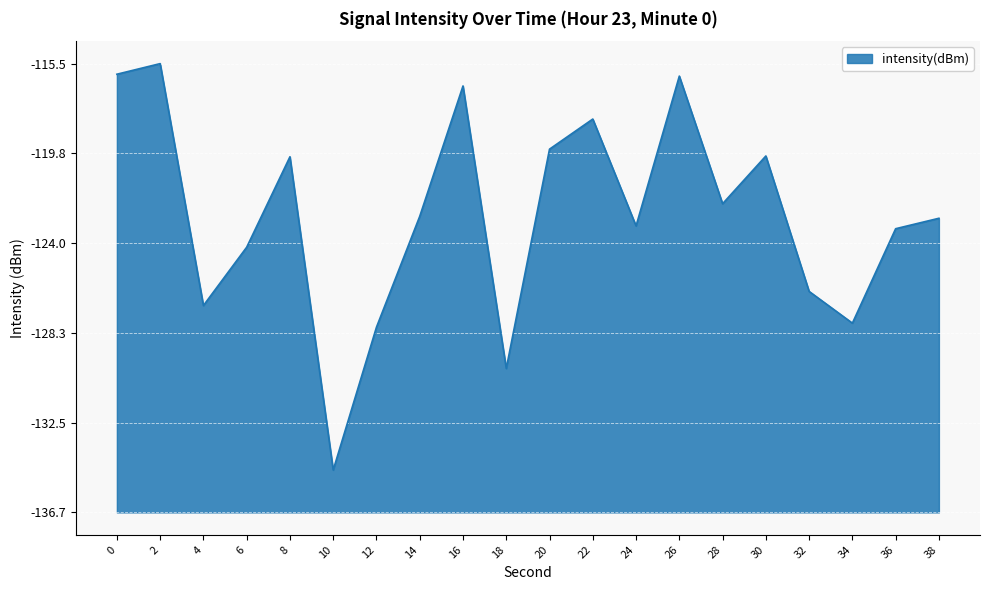

Is this an area chart (filled region under the line)?

Yes